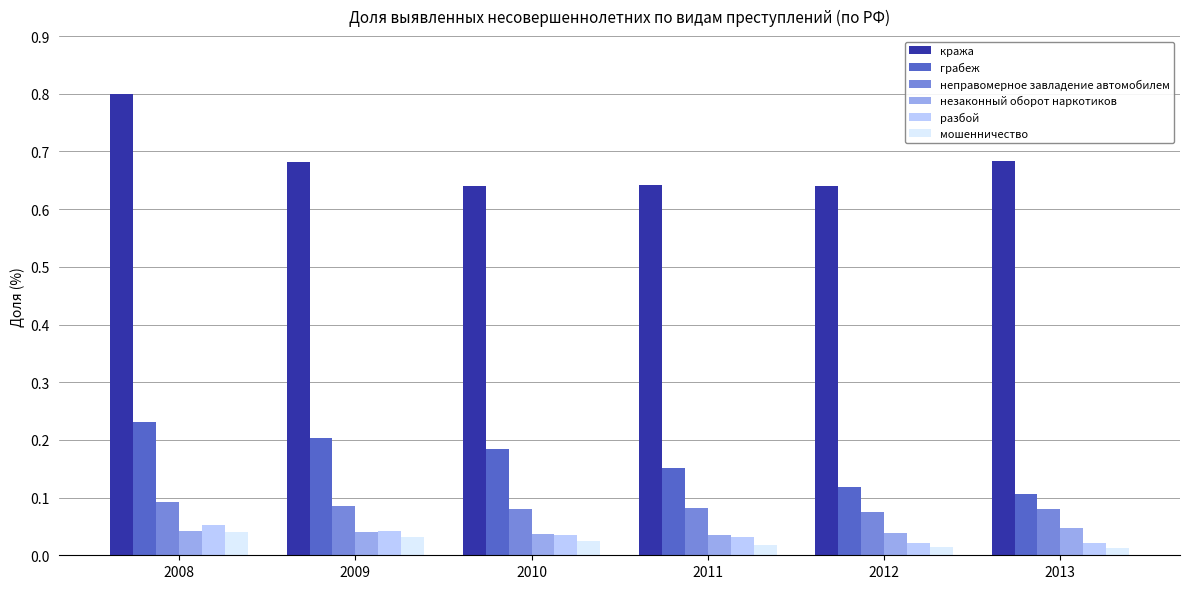

Which series changed the most between 2011 and 2012?

грабеж